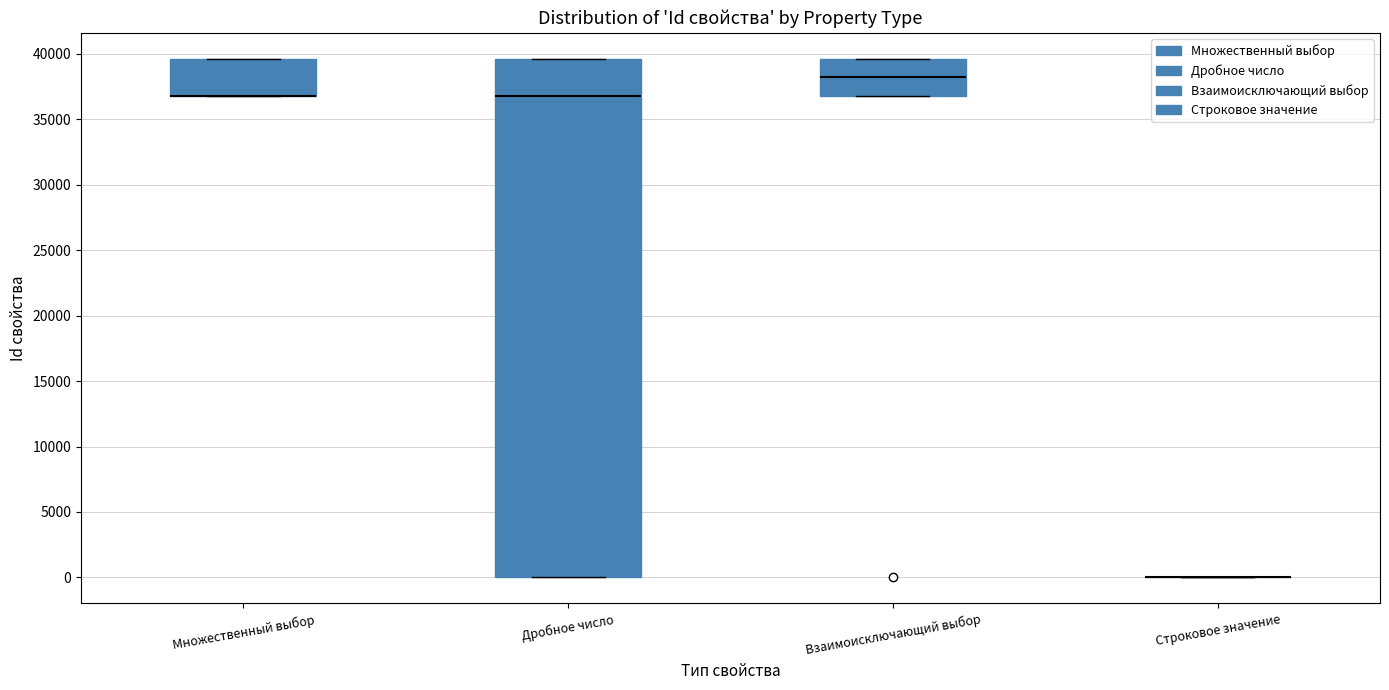

Where does the median line of the box for Взаимоисключающий выбор sit on the y-axis? The values are not printed on the chart, so give them approximately, as read against the axis.

38000